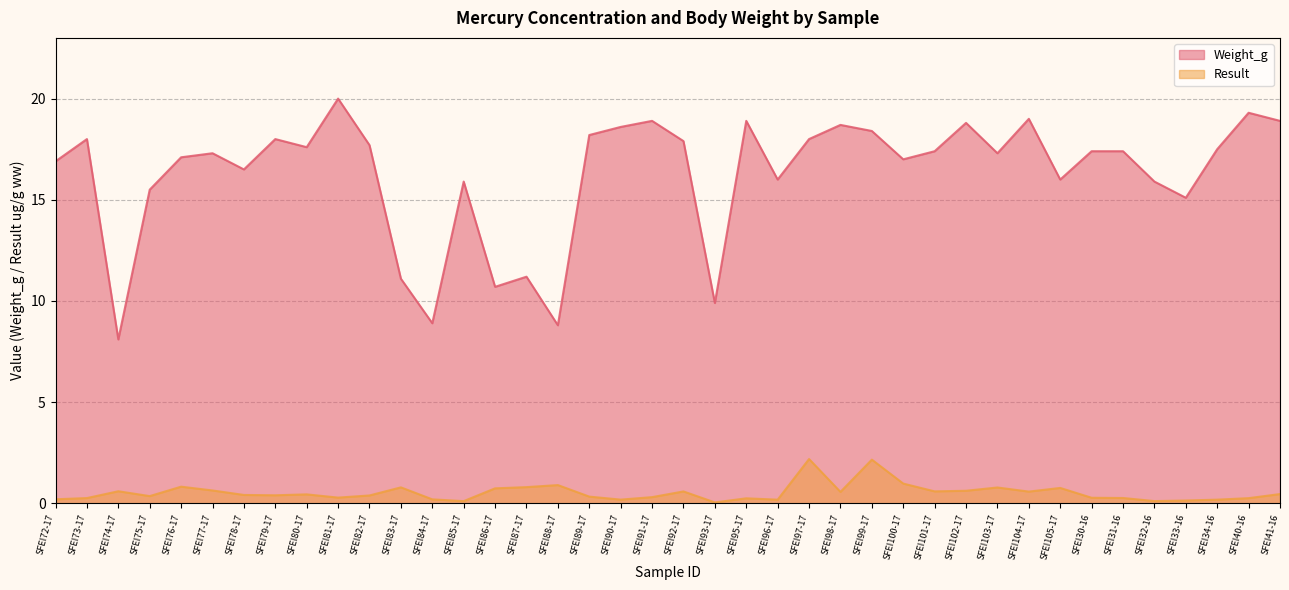

How many lines are shown in the chart?

2